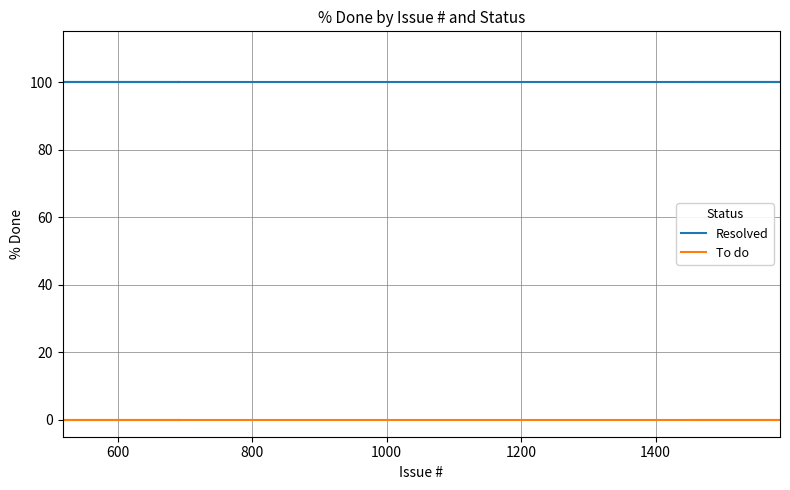

Reading right to left, transcribe all the data shown in this chart.

Resolved: 100	100	100	100	100	100	100	100	100	100	100	100	100	100	100	100	100	100	100	100
To do: 0	0	0	0	0	0	0	0	0	0	0	0	0	0	0	0	0	0	0	0